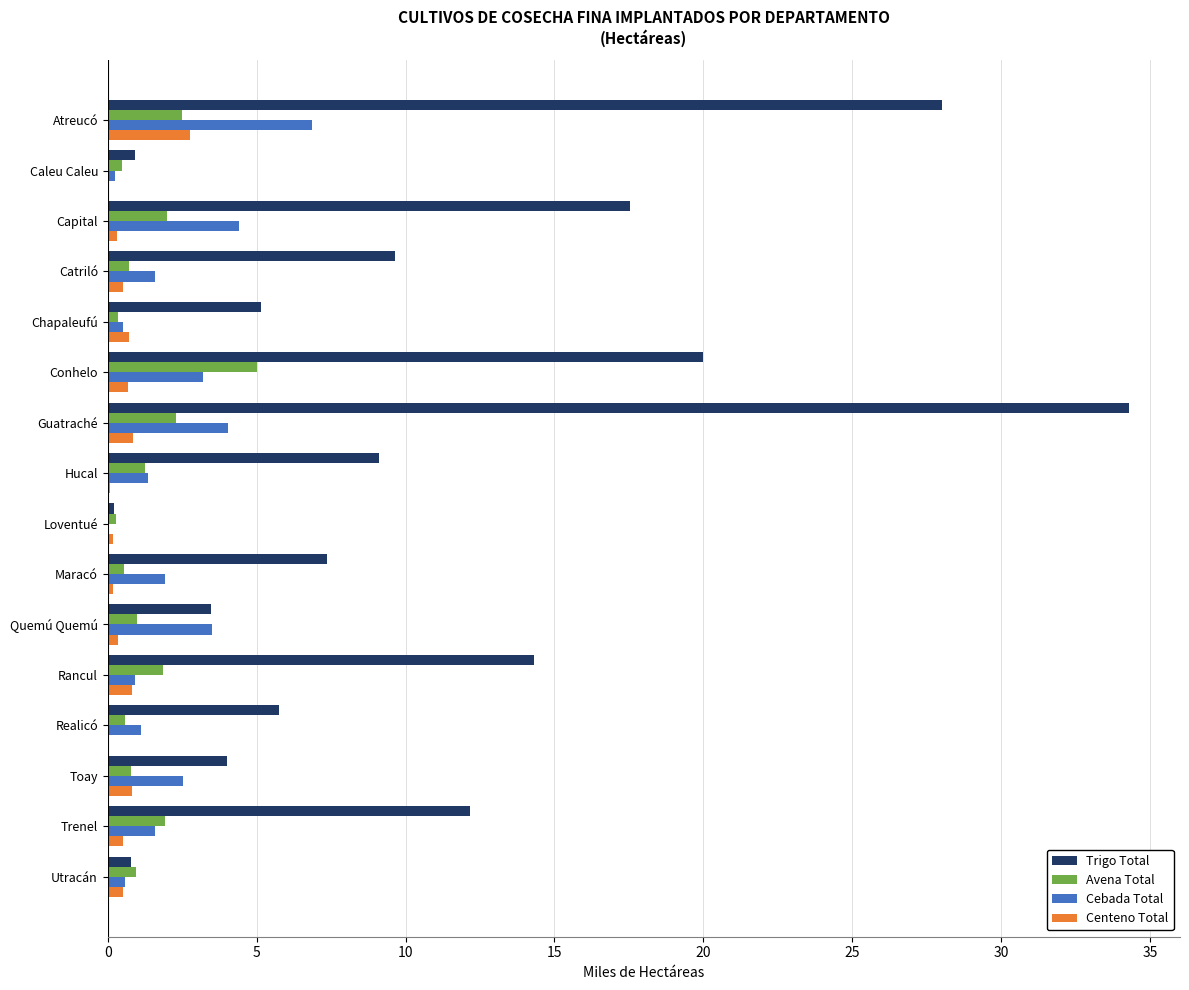

Between Caleu Caleu and Catriló, which series saw the biggest shift?

Trigo Total